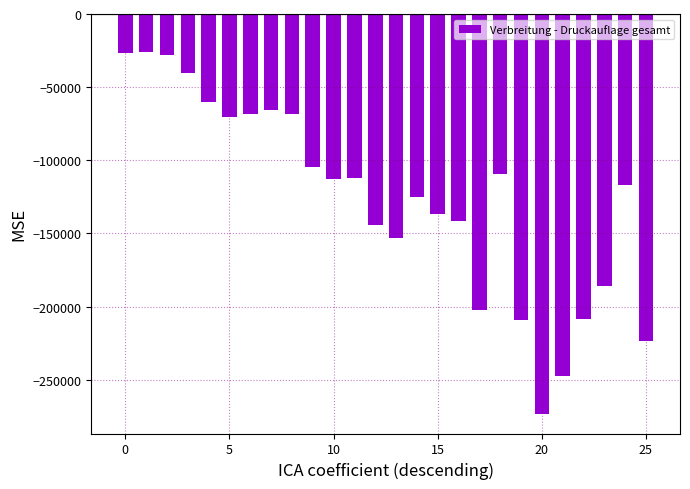

What is the value of the 1st bar from the left?

-26531